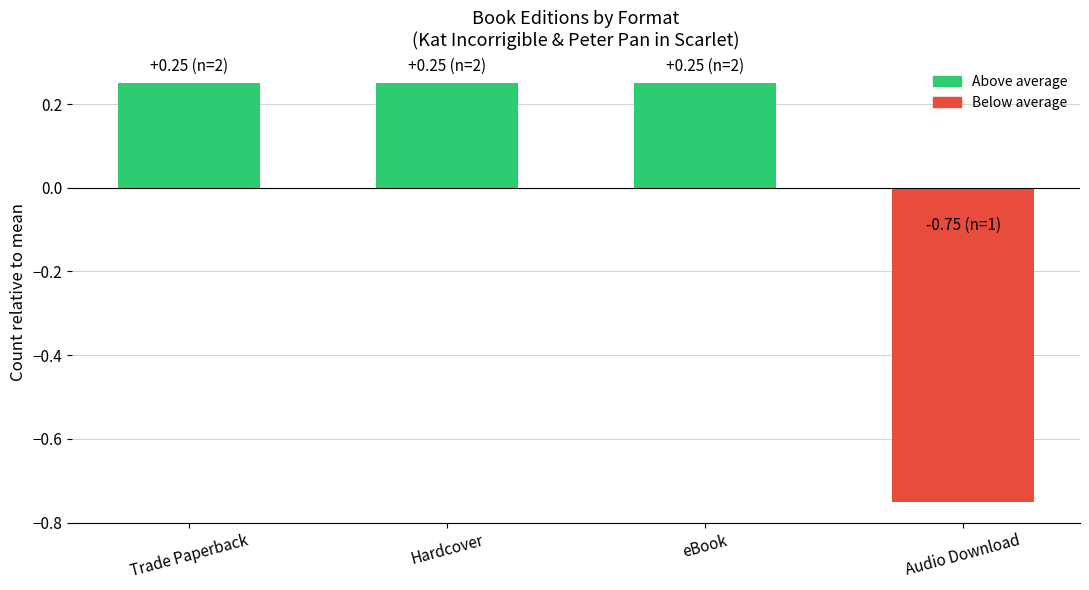

The value at Trade Paperback is 0.1. True or false?

False